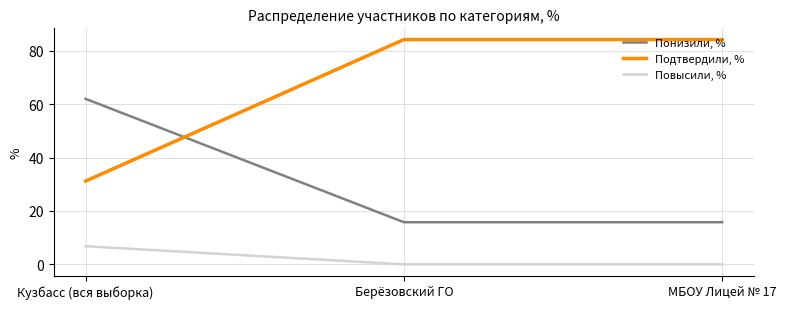

What position from the right is Берёзовский ГО?

2